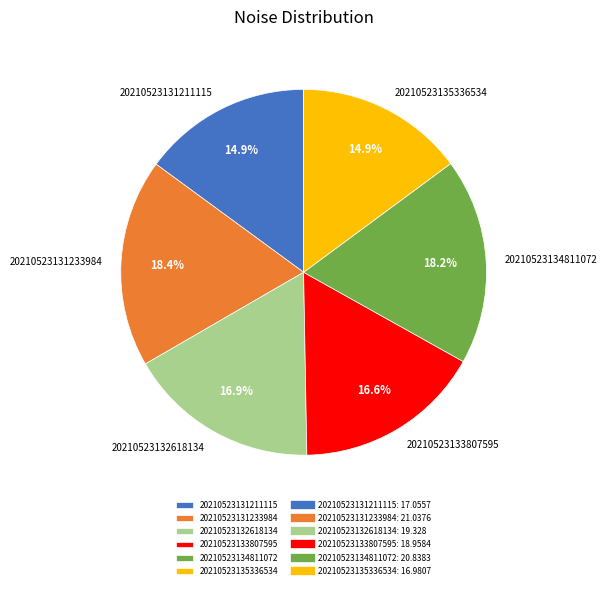

Count the number of slices in the pie.

6